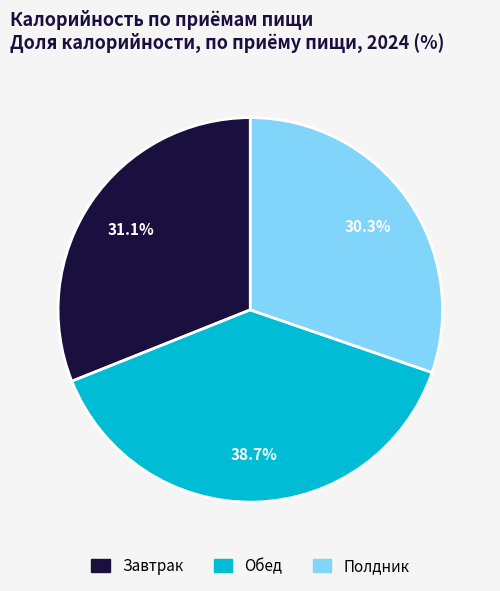

To the nearest percent, what is the average slice percentage?

33%